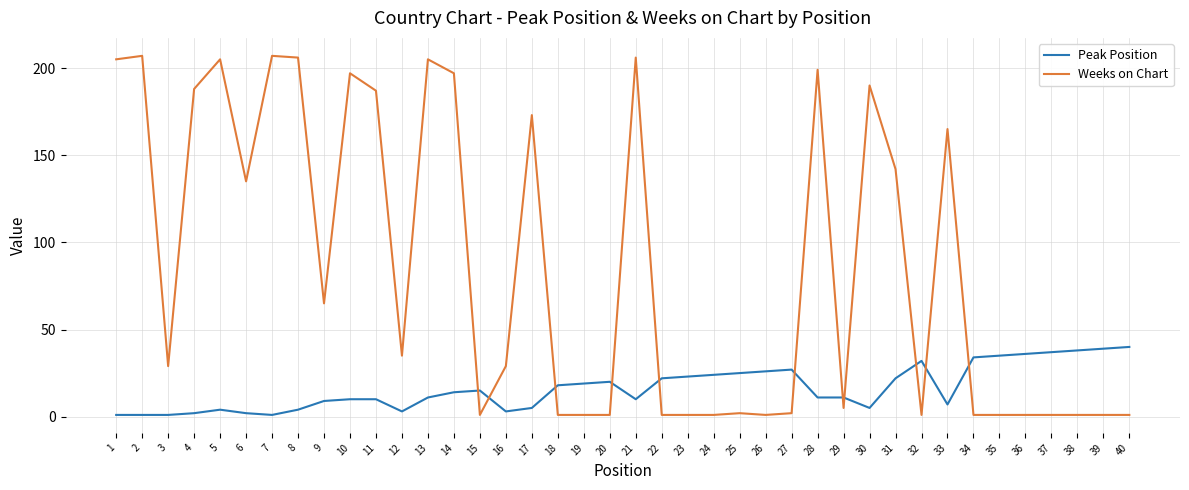

Where is the first local minimum for Weeks on Chart?

3